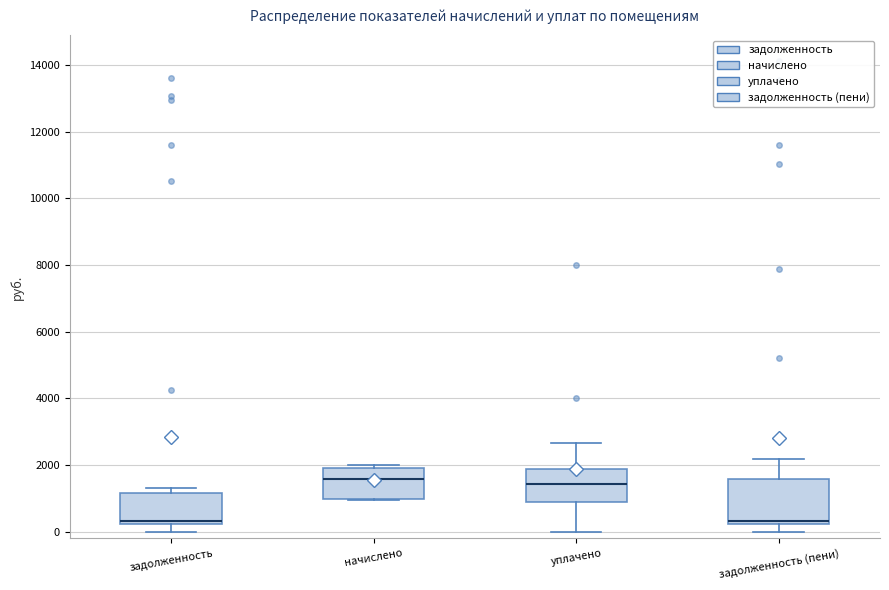

Where is the upper edge of the box for уплачено on the y-axis? The values are not printed on the chart, so give them approximately, as read against the axis.

1800